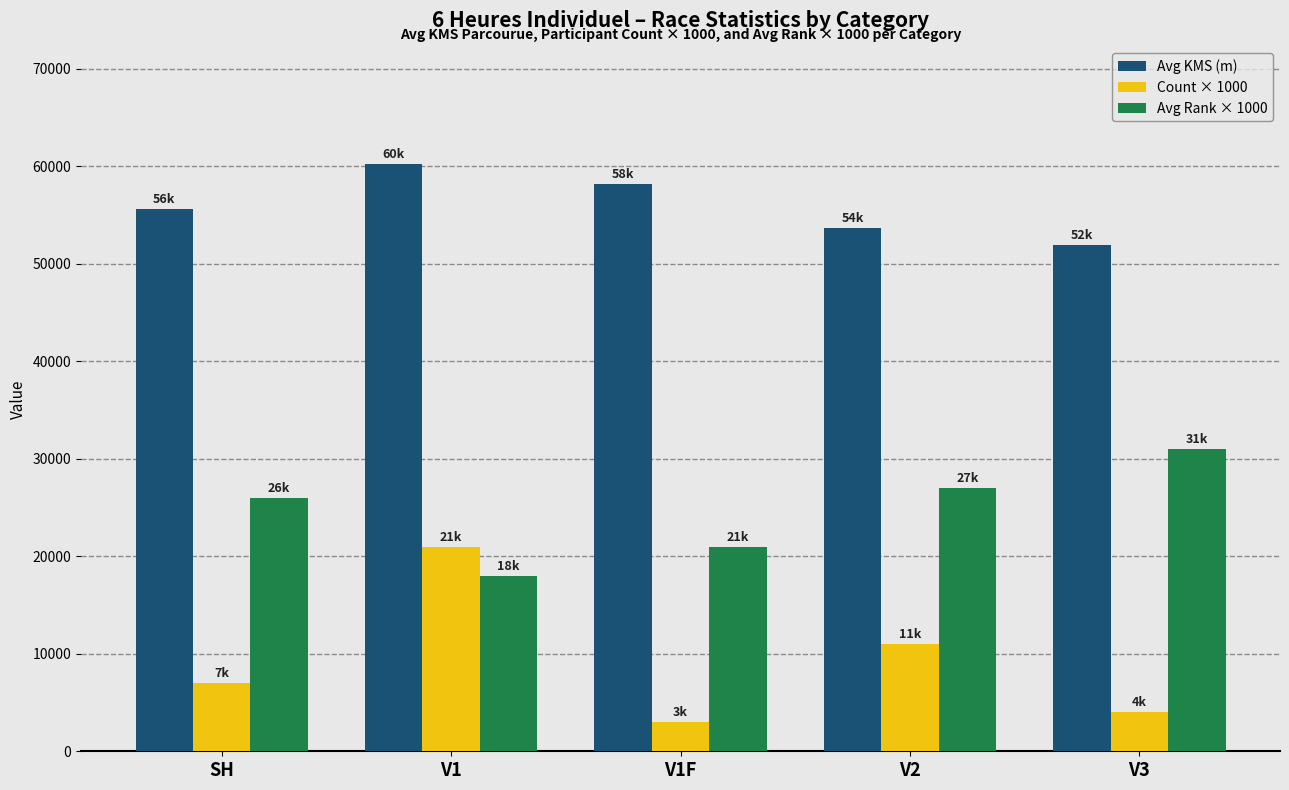

At how many categories does at least one series exceed 48344?

5